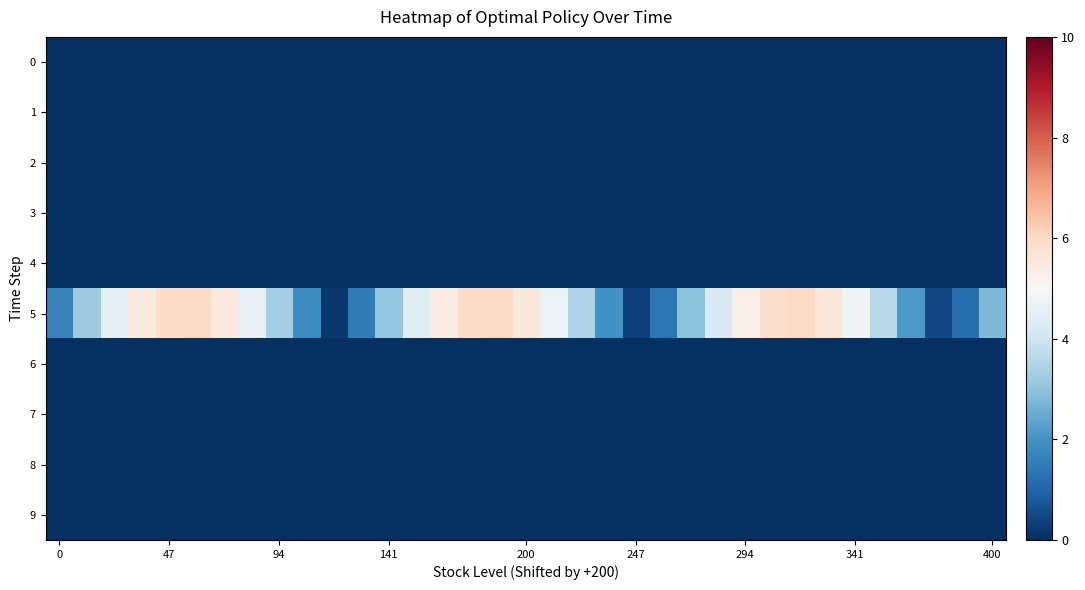

List the series in order of their peak value, lowest first.

0, 1, 2, 3, 4, 6, 7, 8, 9, 5